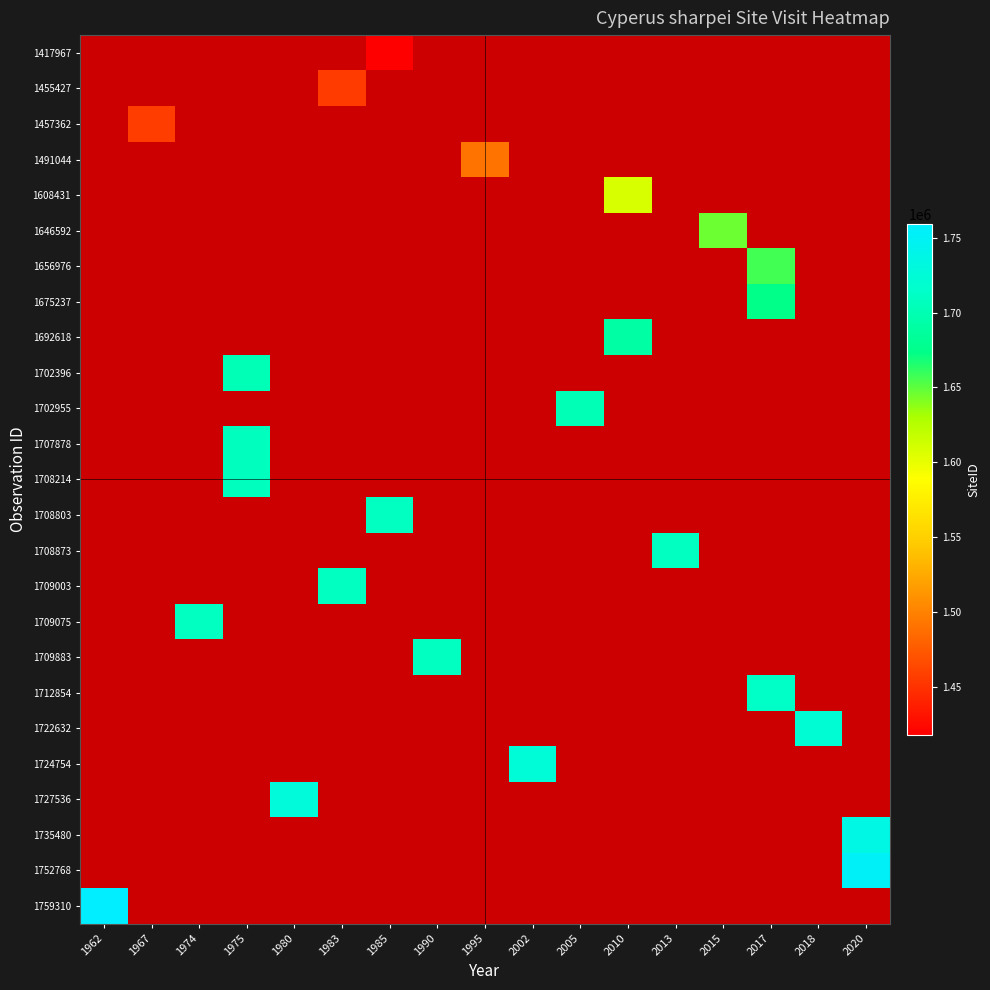

Rank the series at 1985 from lowest to highest value.

1455427, 1457362, 1491044, 1608431, 1646592, 1656976, 1675237, 1692618, 1702396, 1702955, 1707878, 1708214, 1708873, 1709003, 1709075, 1709883, 1712854, 1722632, 1724754, 1727536, 1735480, 1752768, 1759310, 1417967, 1708803